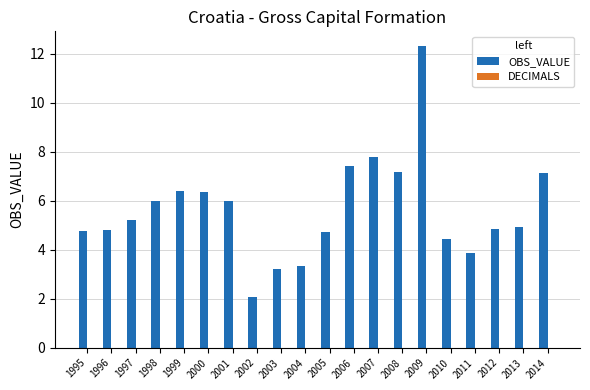

What is the approximate value at 2011?

3.9